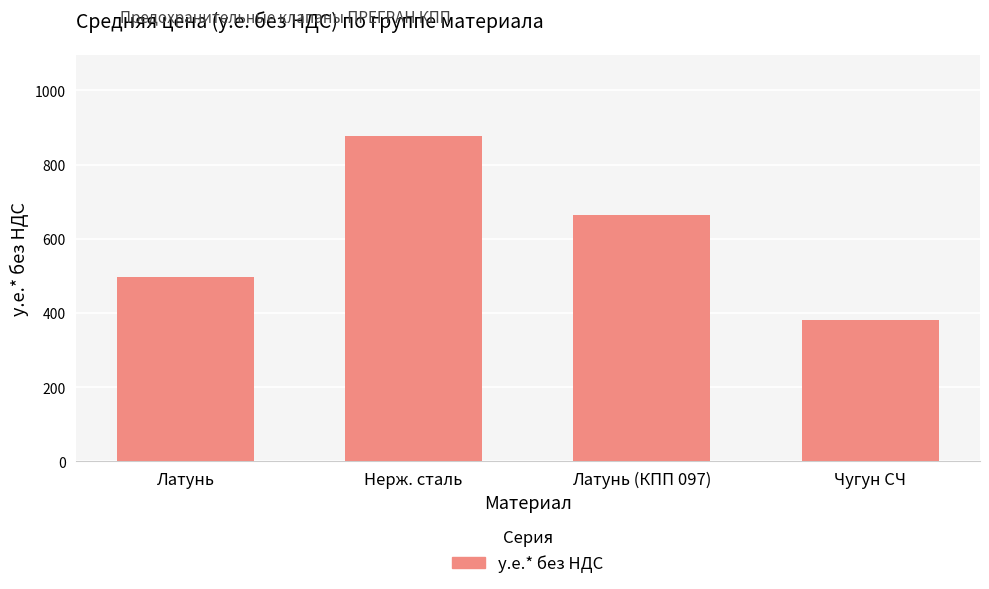

Approximately how many times larger is the value at Латунь compared to Нерж. сталь?

0.6